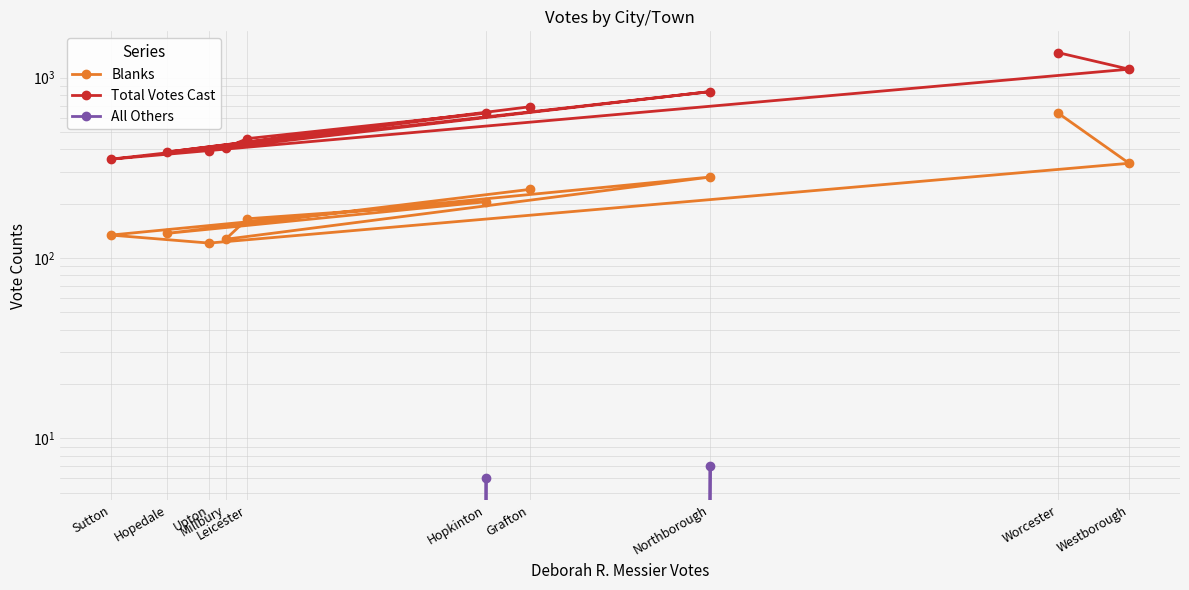

Rank the series by their maximum value, from lowest to highest.

All Others, Blanks, Total Votes Cast